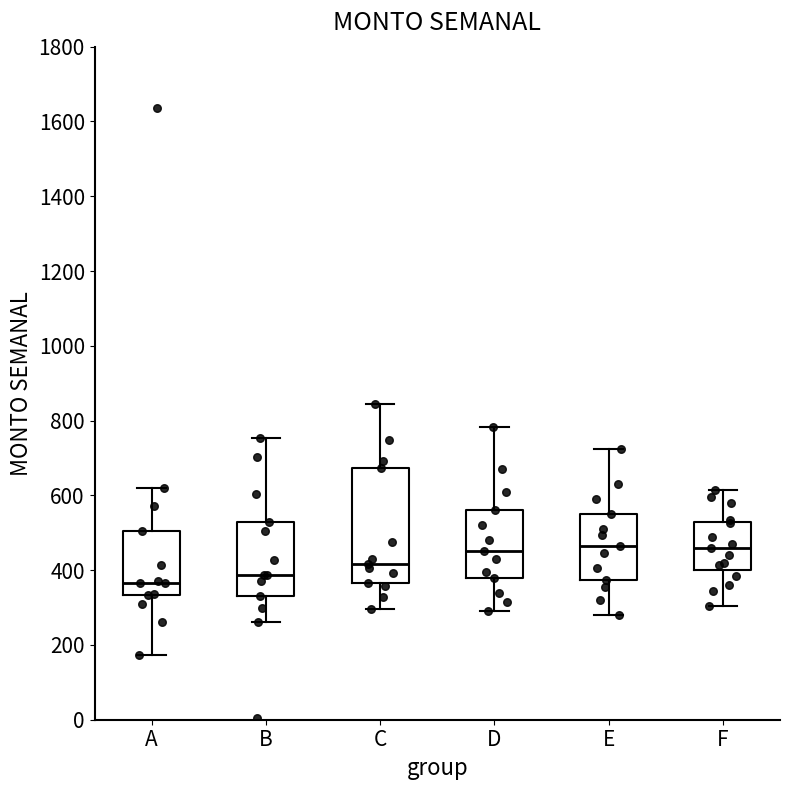

Which box is the tallest, from its lower edge to its upper edge?

C